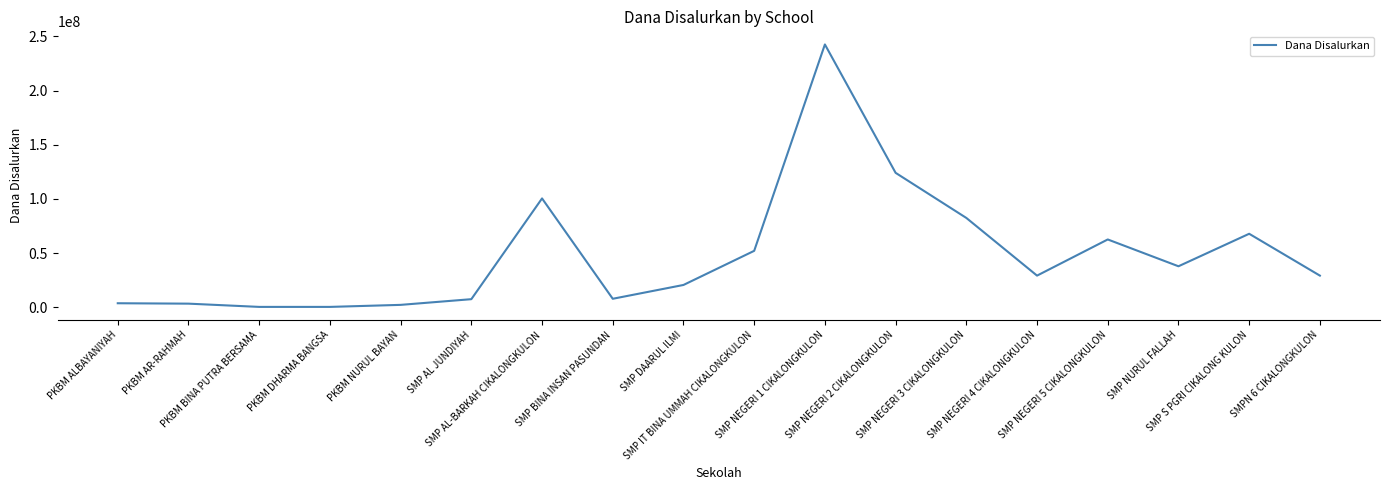

What is the difference between the maximum and minimum values?

242250000